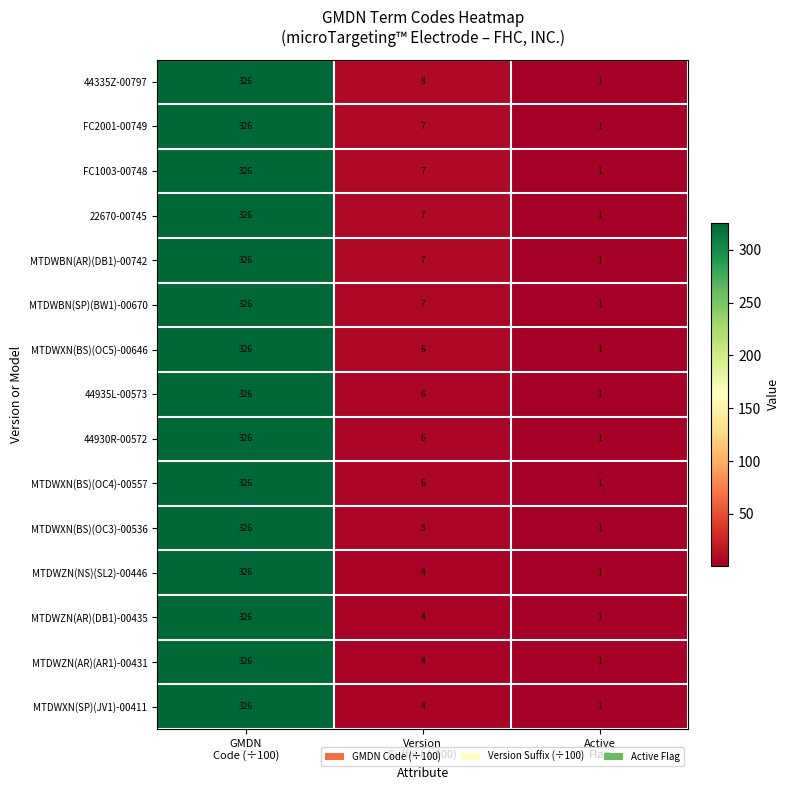

How many data points does each series have?

3